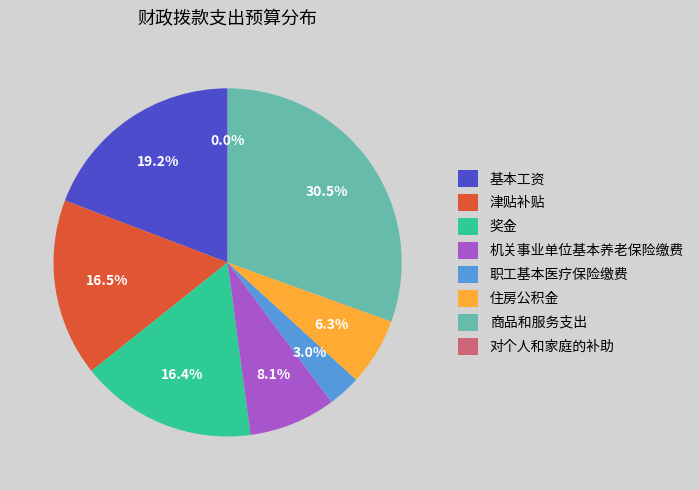

Does any single category account for the majority?

No